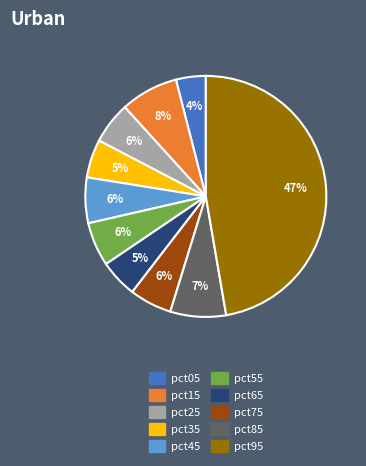

How many slices are in this pie chart?

10